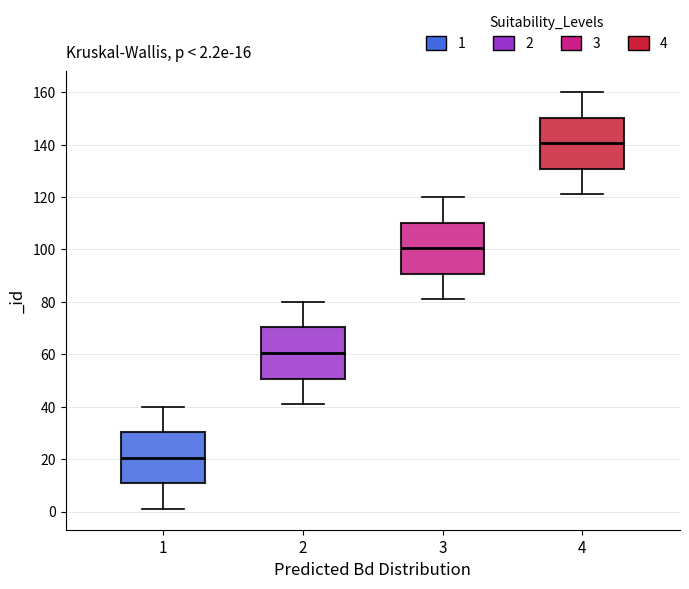

Which box's median line is the highest?

4